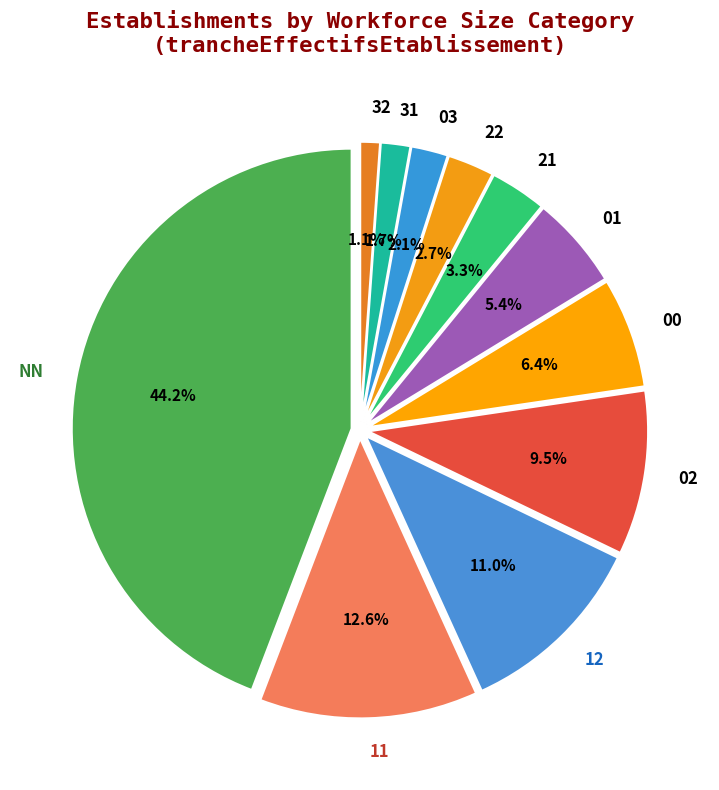

To the nearest percent, what portion does 31 represent?

2%